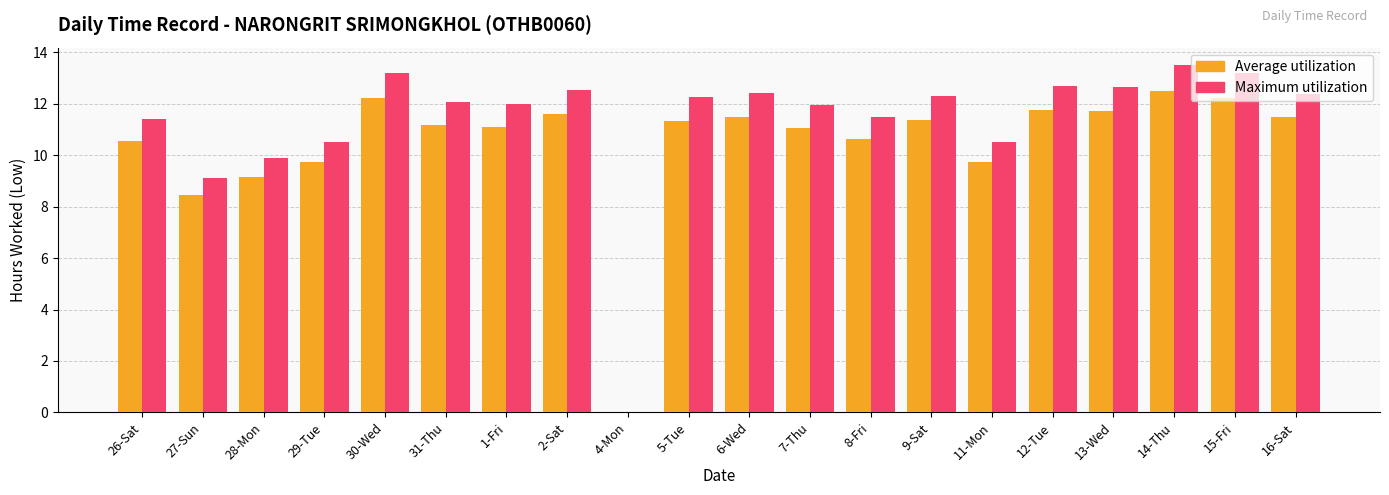

What is the difference between the Average utilization values at 4-Mon and 2-Sat?

11.6